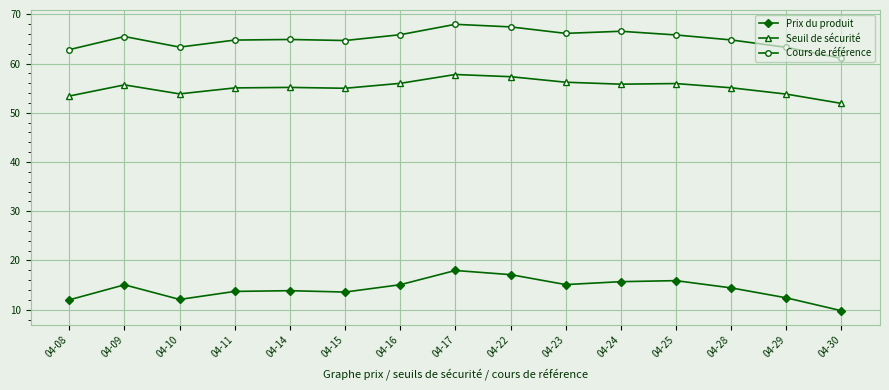

At which label does Seuil de sécurité first exceed 55?

04-09